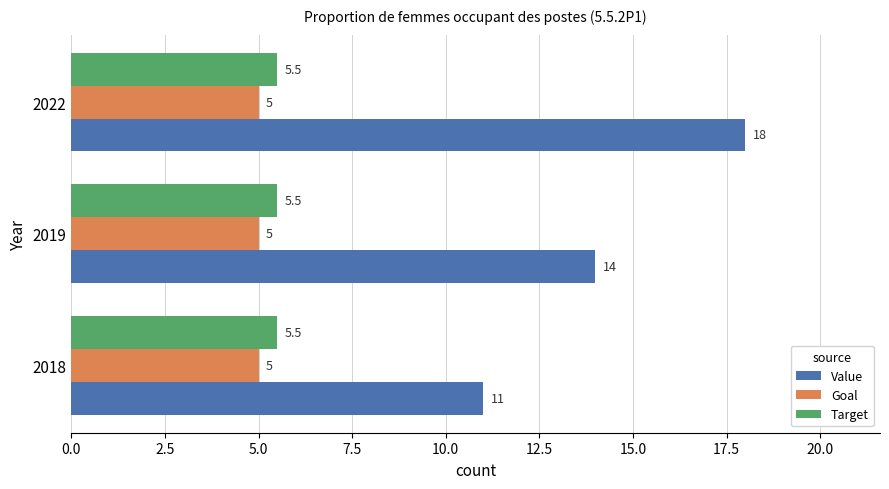

Which label corresponds to the largest value in the chart?

2022